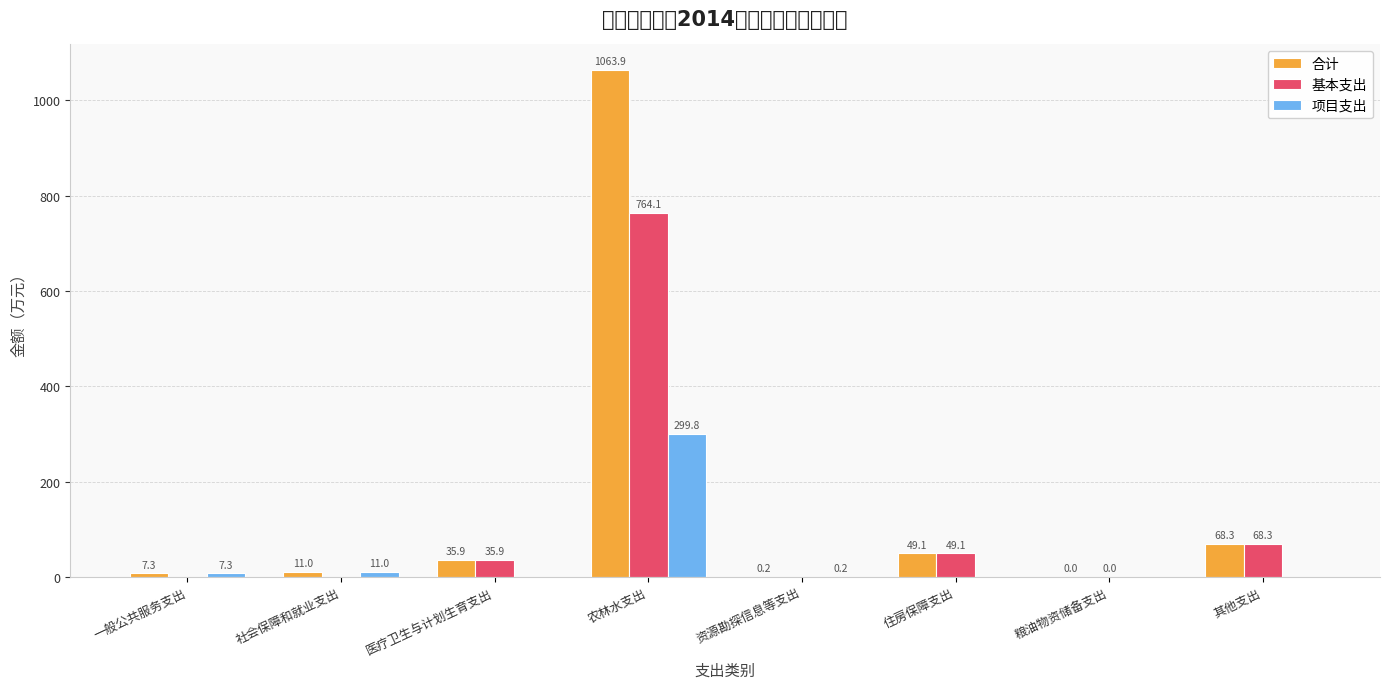

What is the difference between the second highest and minimum values in the 基本支出 series?

68.3